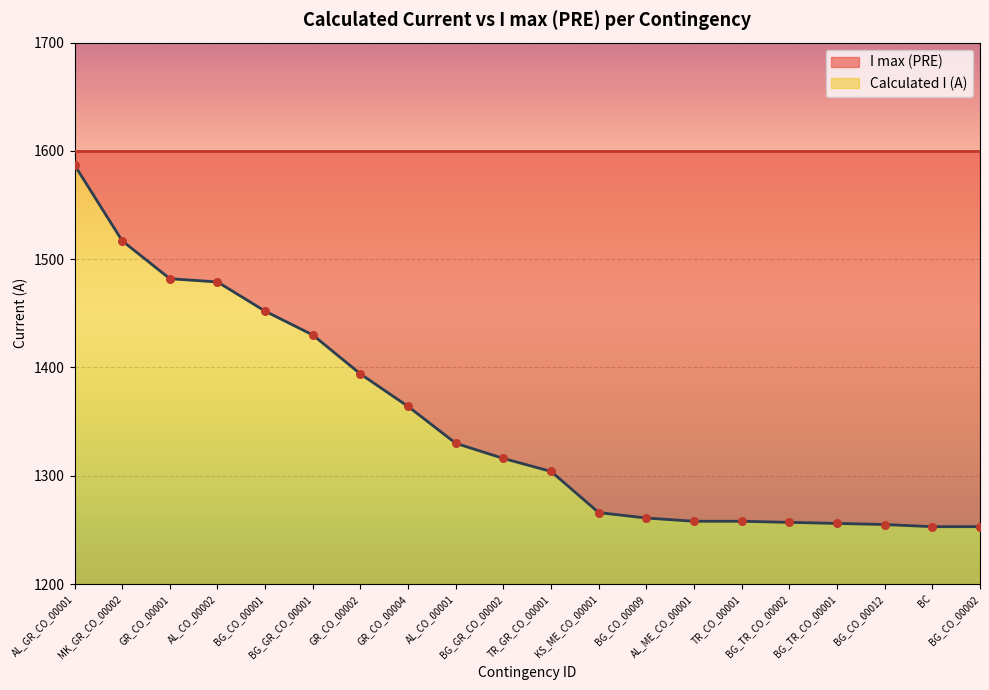

Which has a higher value, AL_CO_00001 or BG_TR_CO_00001?

AL_CO_00001